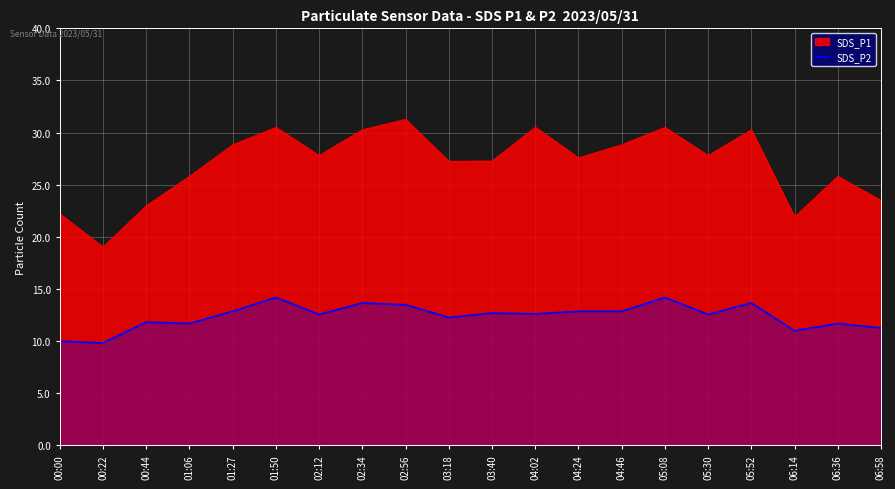

True or false: there are more than 1 points higher than both neighbors.

True